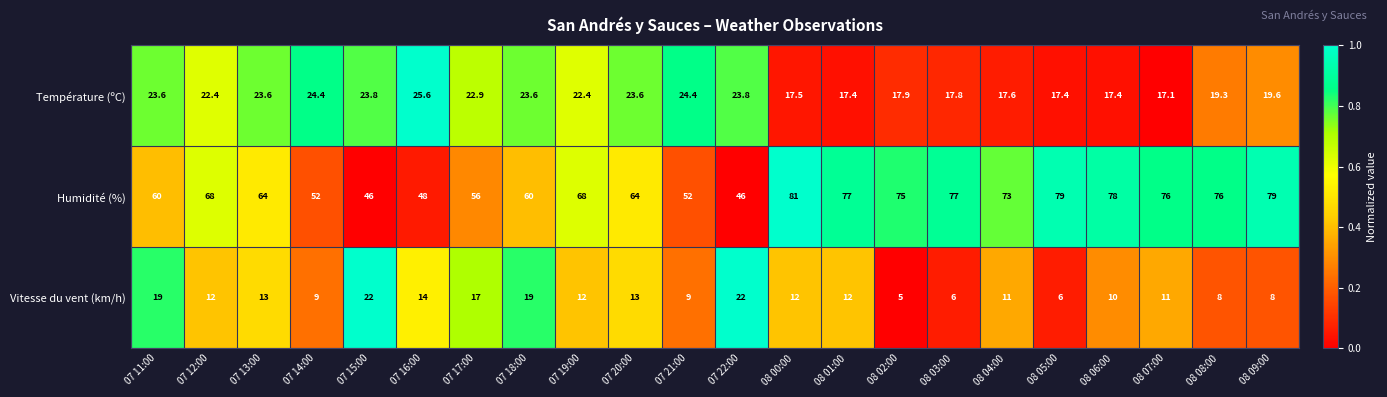

What is the average value of the Vitesse du vent (km/h) series?

12.3